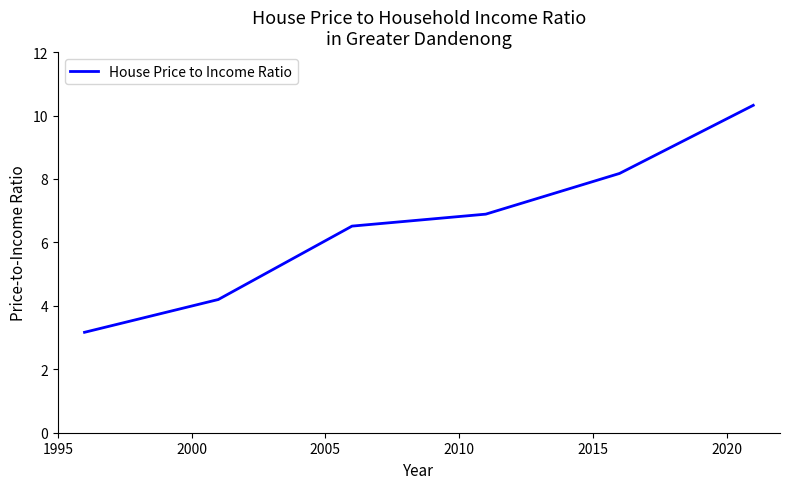

What is the difference between the maximum and minimum values?

7.2